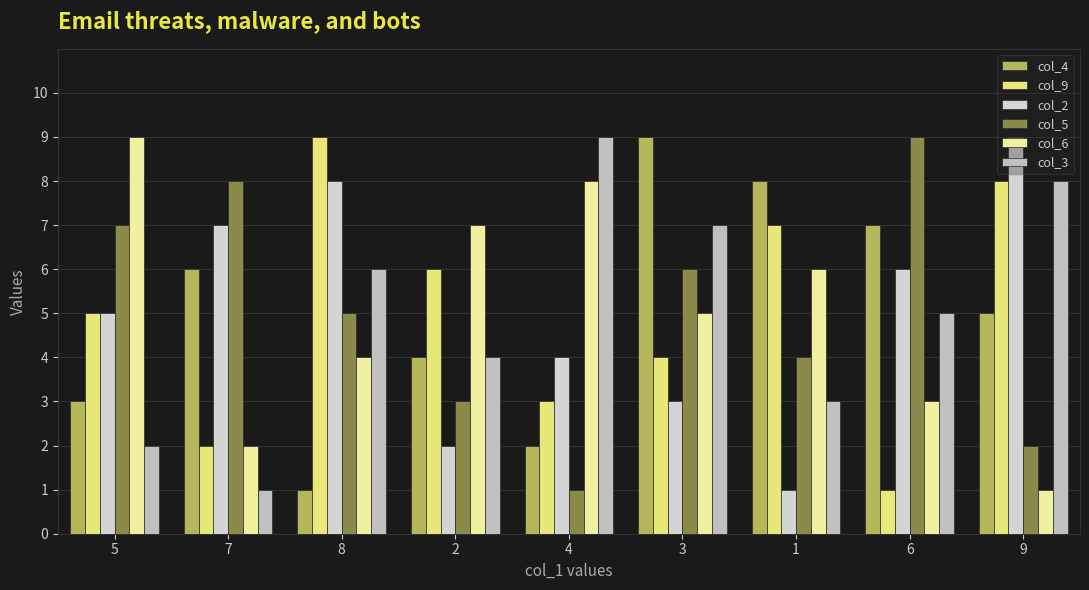

Between 5 and 2, which is larger?

2